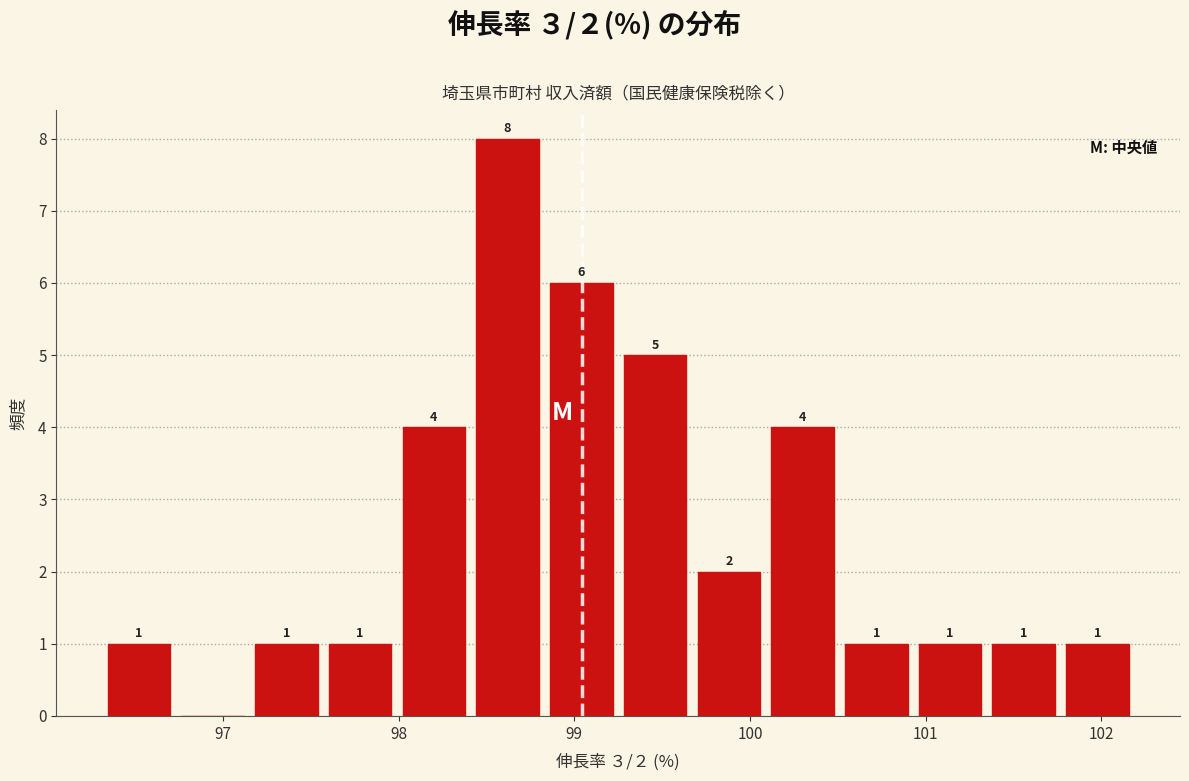

Which range on the x-axis has the tallest bar?

98.4 to 98.8